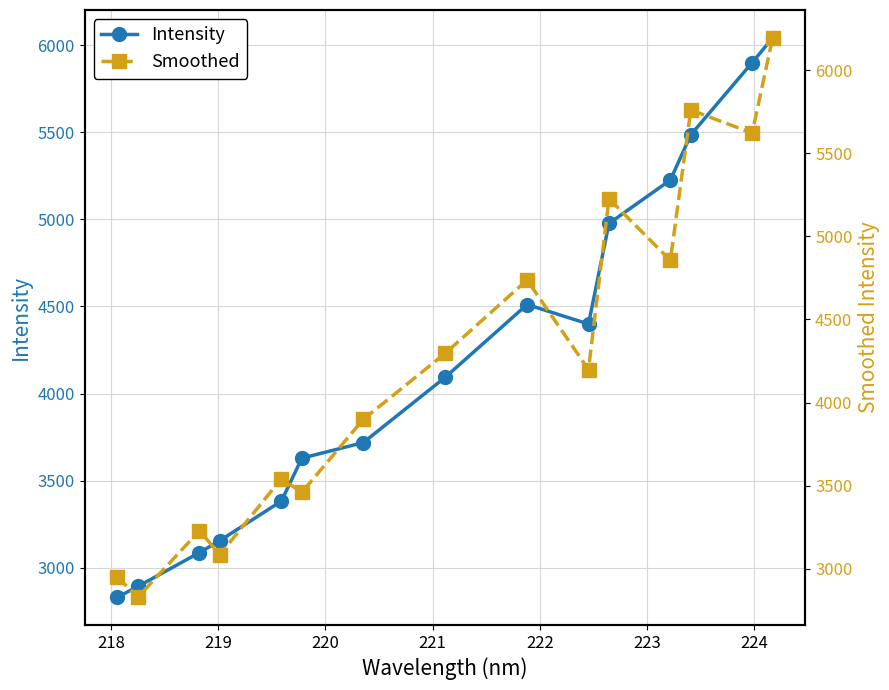

What is the value of the Intensity point at the 13th from the left?

5485.8